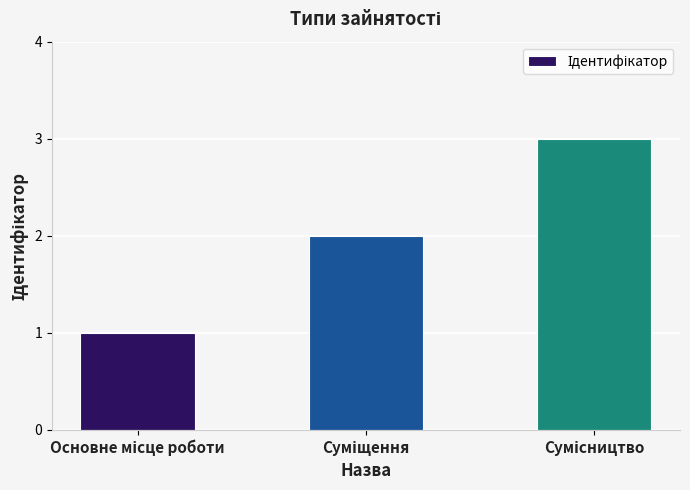

Are the bars grouped side by side (vs. stacked)?

No